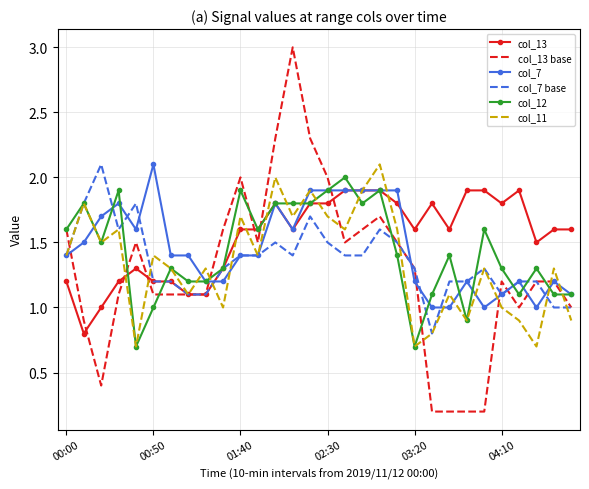

Which series has the largest total across all categories?

col_13